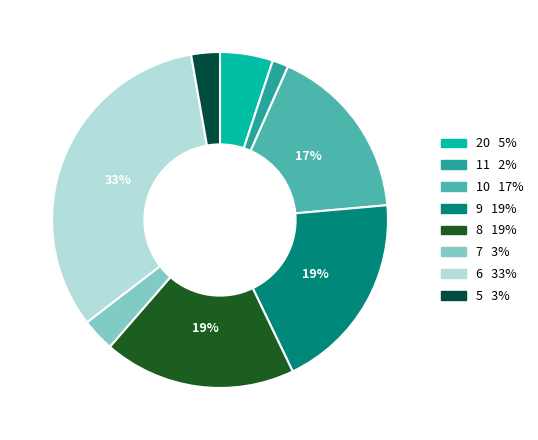

To the nearest percent, what is the average slice percentage?

12%